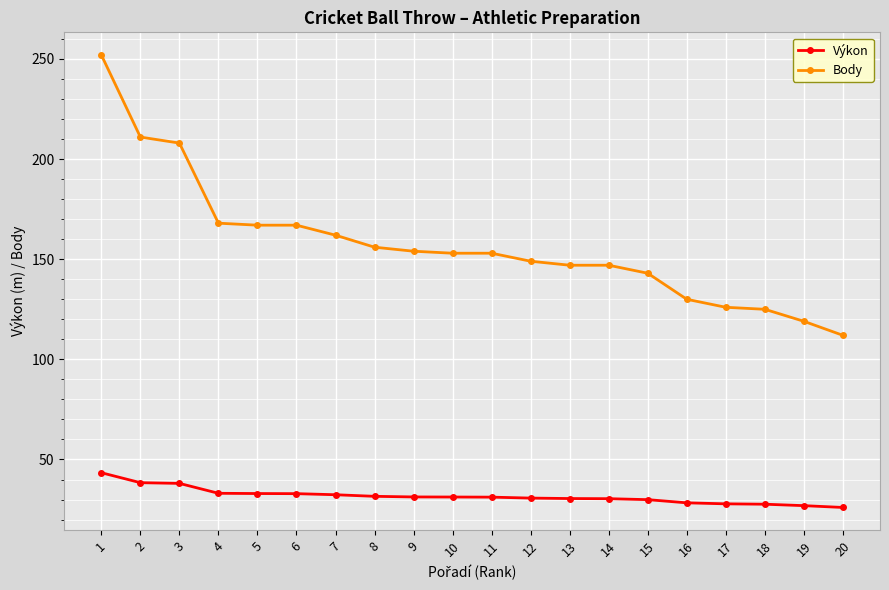

How many categories are shown in the chart?

20